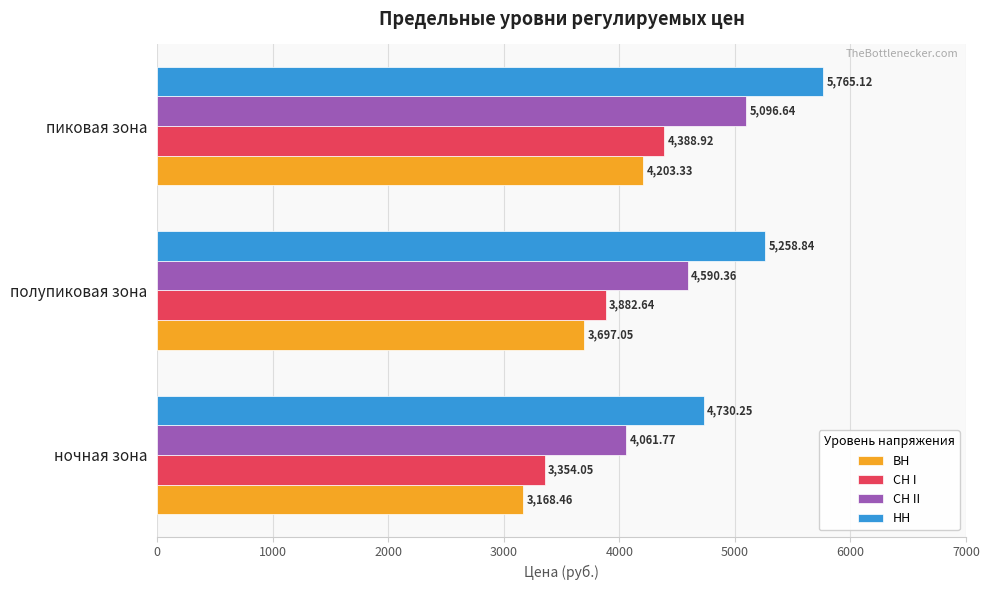

Which series has the largest total across all categories?

НН